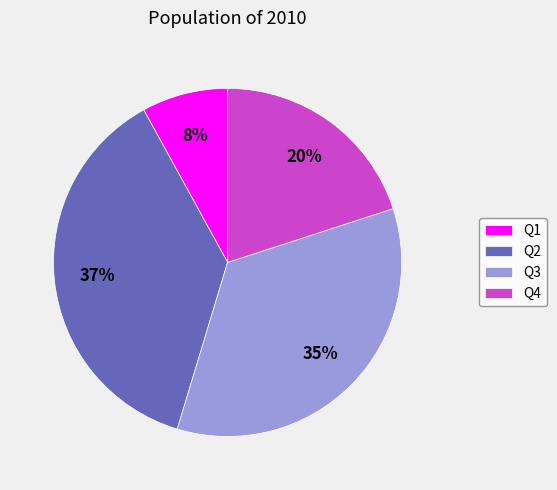

Approximately how many times larger is the value at Q3 compared to Q2?

0.9